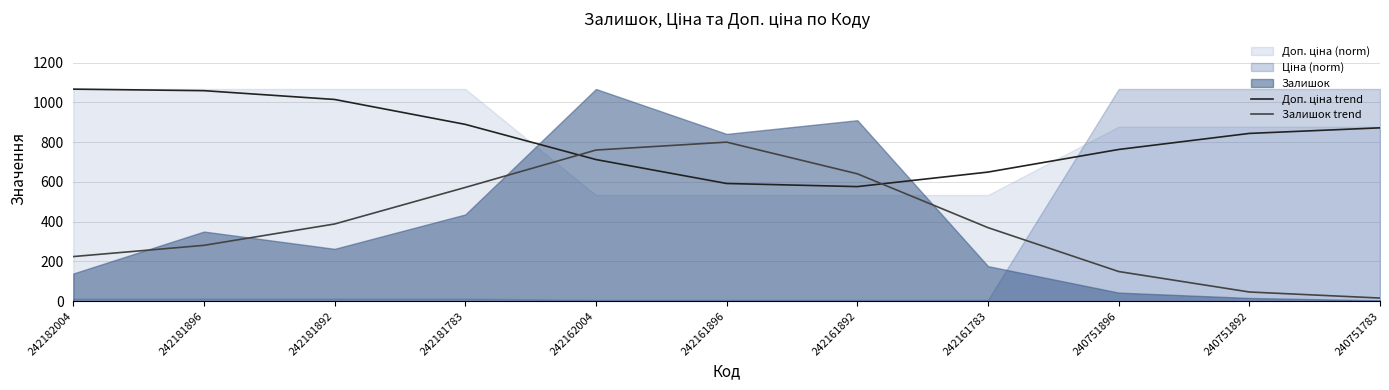

What is the difference between the Залишок trend values at 242161892 and 242161783?

270.8